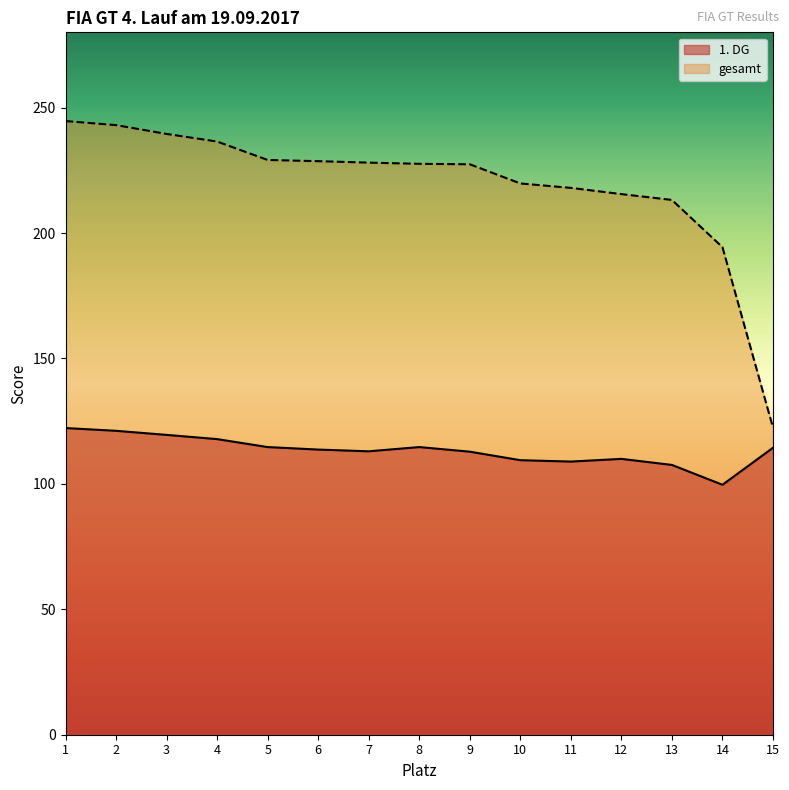

What is the difference between the maximum and minimum values in the 1. DG series?

22.6